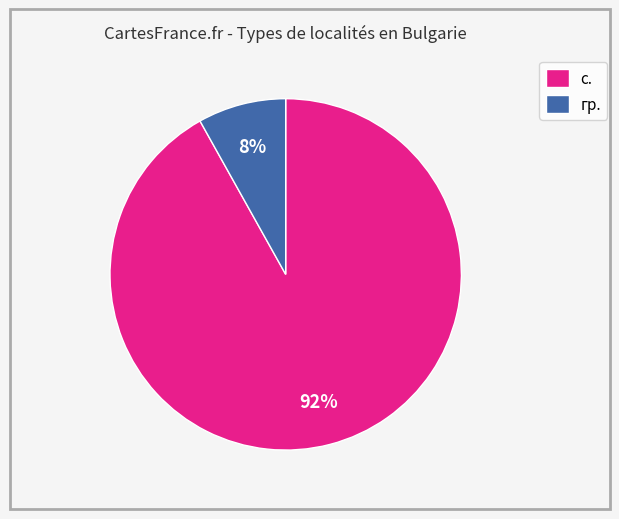

To the nearest percent, what portion does с. represent?

92%